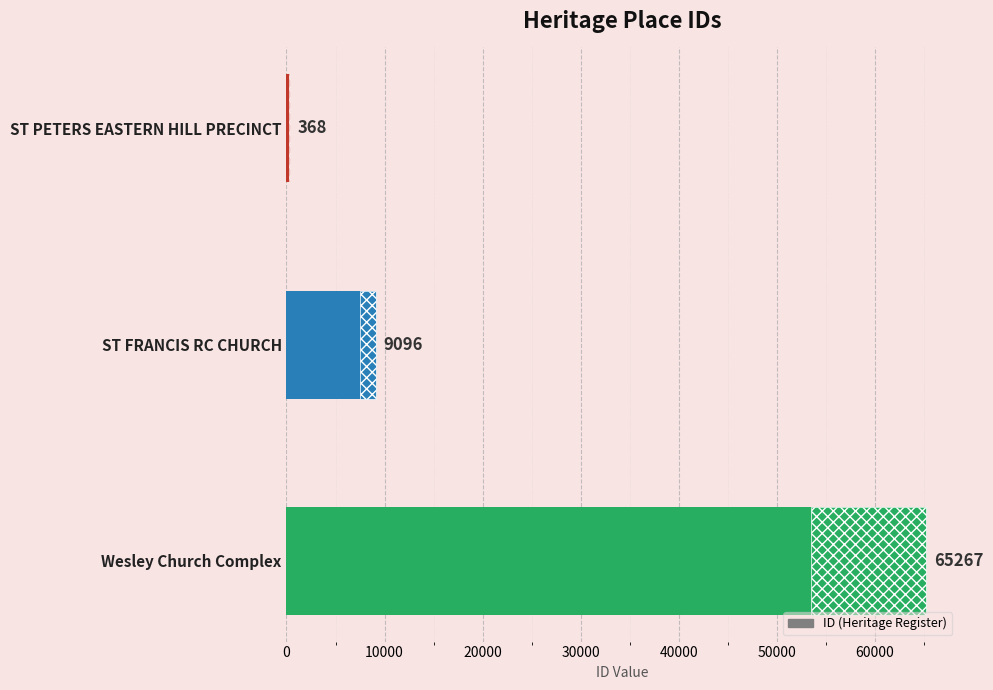

How many values exceed 9096?

1